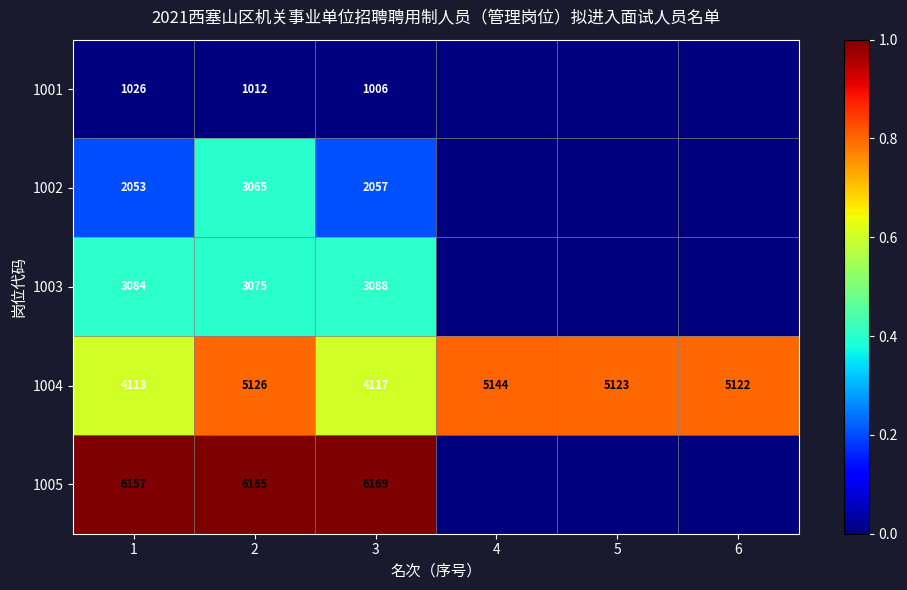

Rank the series at 2 from lowest to highest value.

1001, 1002, 1003, 1004, 1005